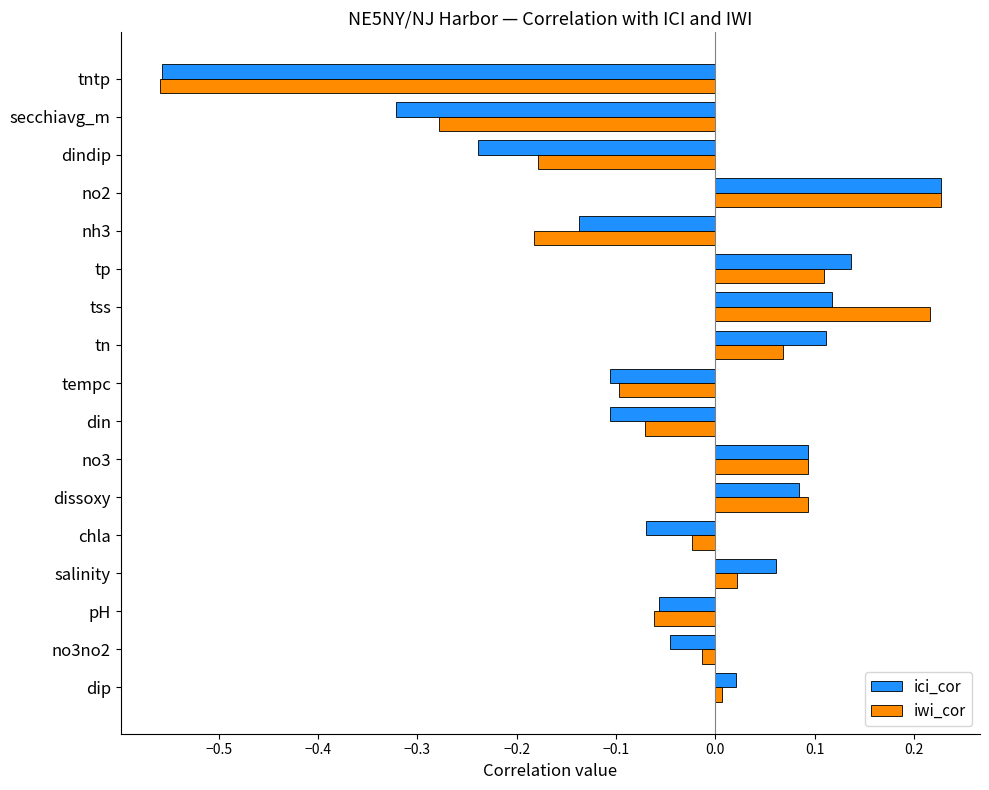

What is the sum of all ici_cor values?

-0.8